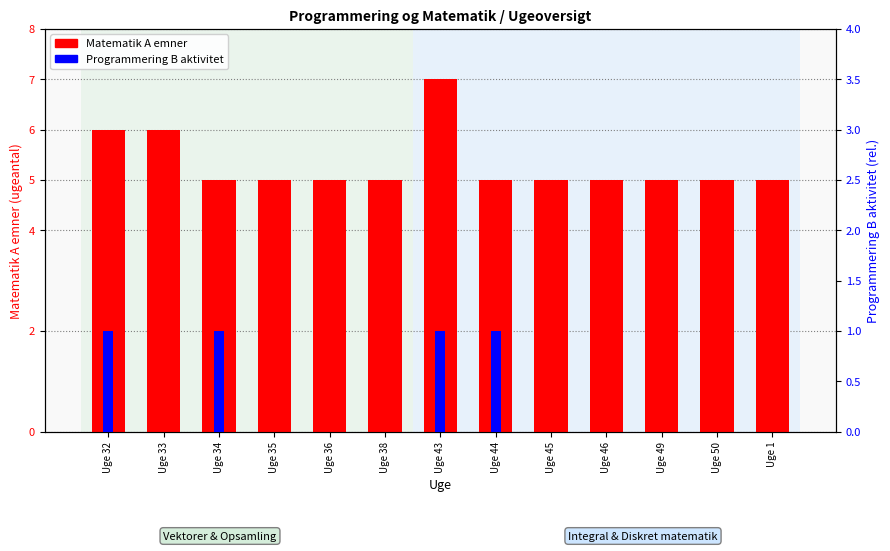

Reading left to right, list all the values displayed in this chart.

Matematik A: 6	6	5	5	5	5	7	5	5	5	5	5	5
Programmering B: 1	0	1	0	0	0	1	1	0	0	0	0	0